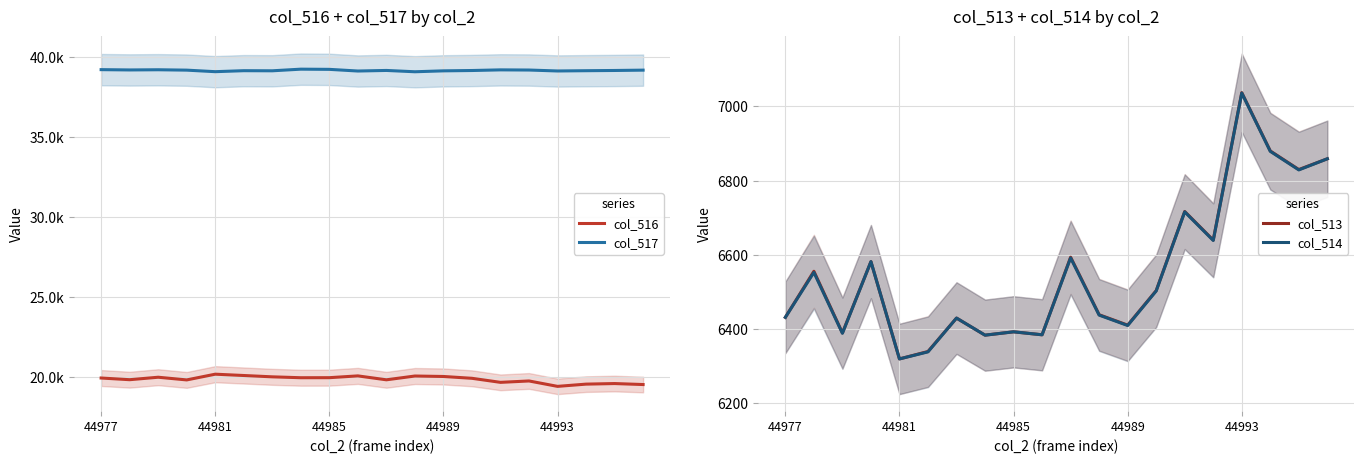

The value of col_513 at 10 is 3698. True or false?

False